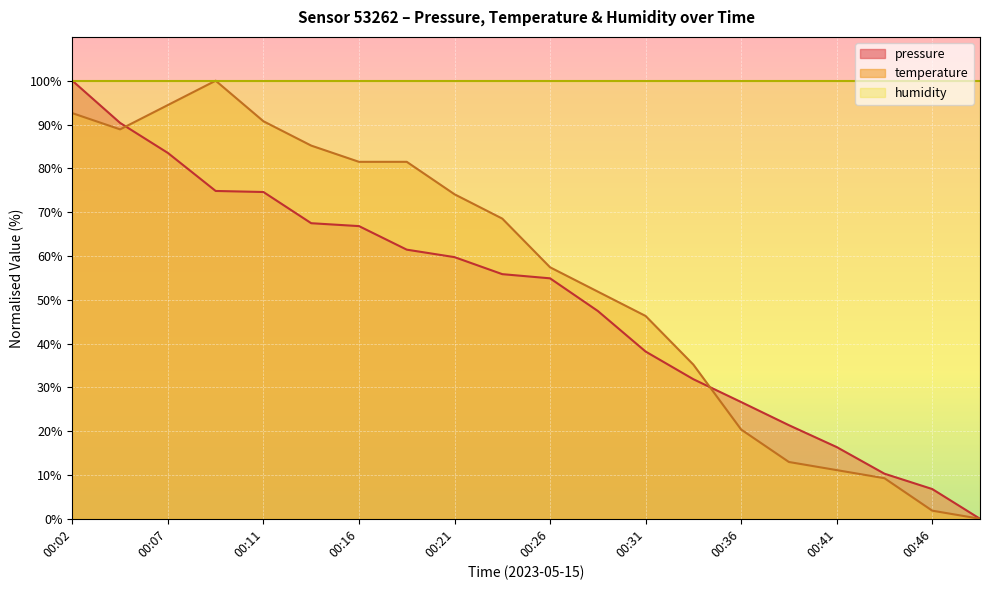

Which series has the widest spread of values?

pressure